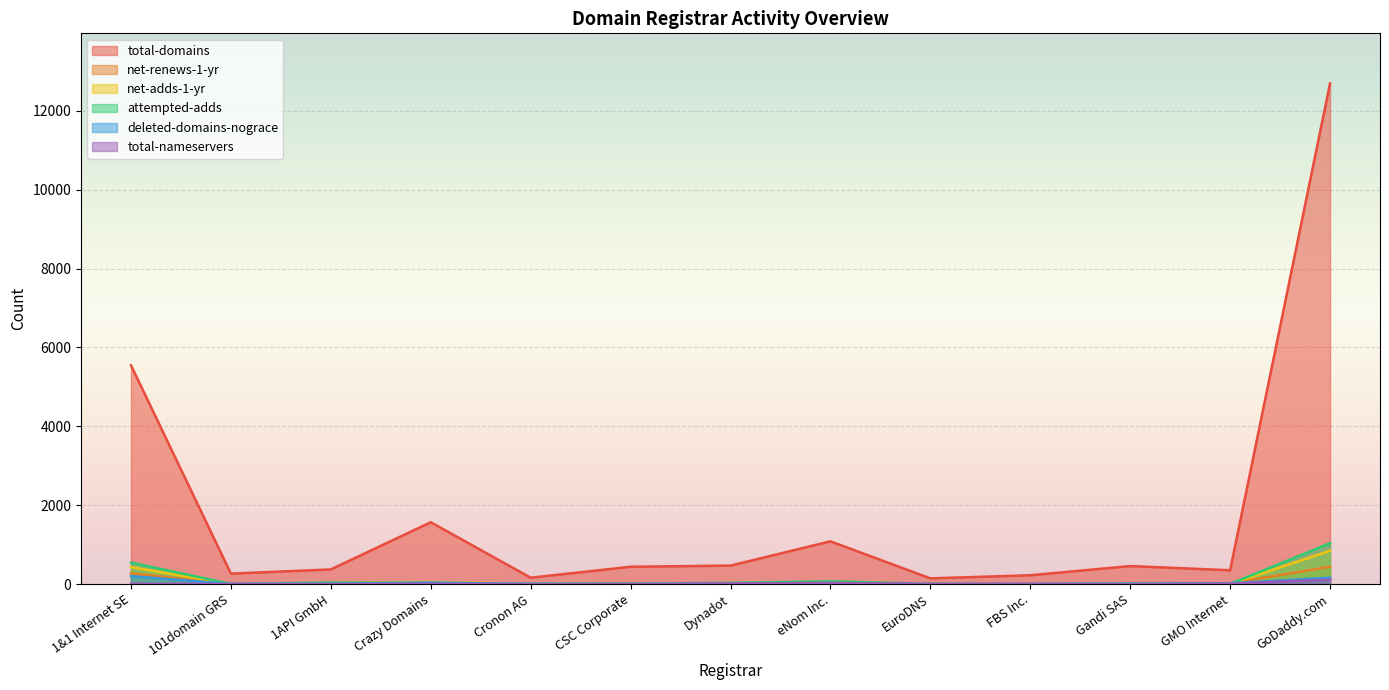

True or false: net-renews-1-yr and deleted-domains-nograce intersect in this chart.

True